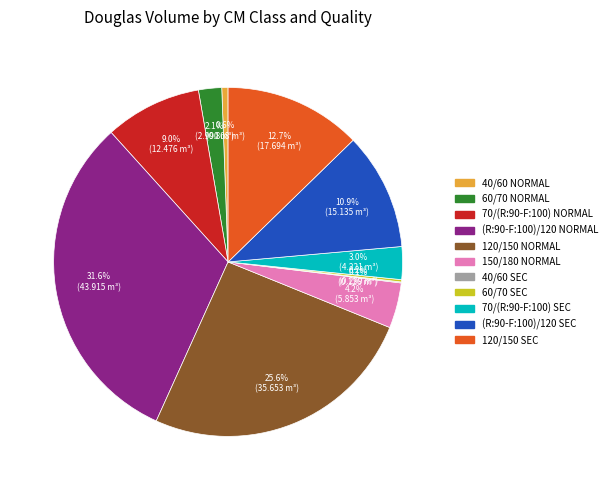

What is the largest slice in the pie chart?

(R:90-F:100)/120 NORMAL